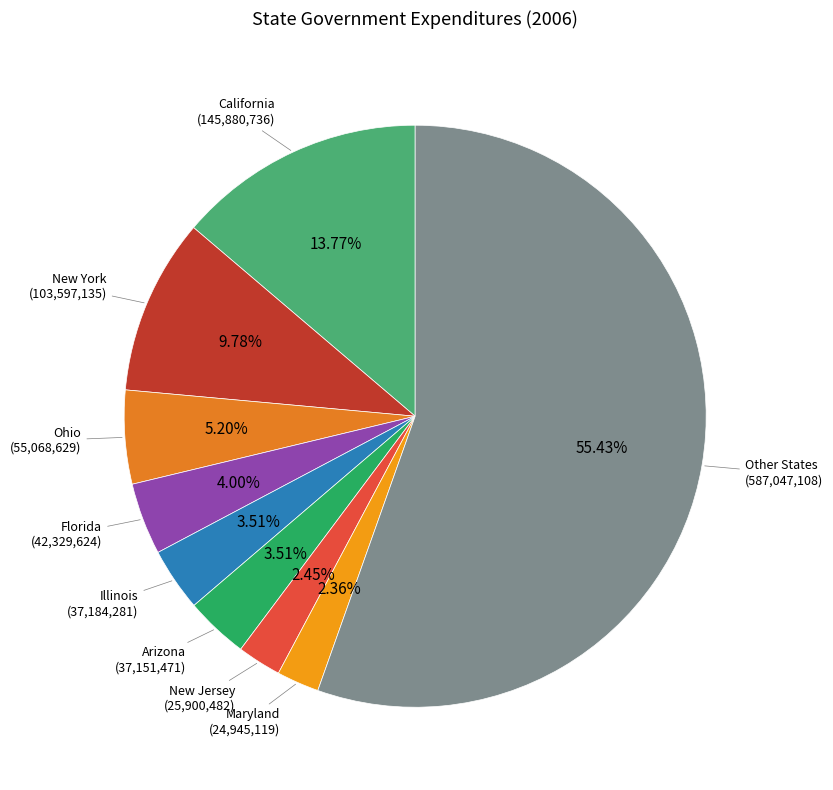

Do Illinois and California together represent more than half of the pie?

No